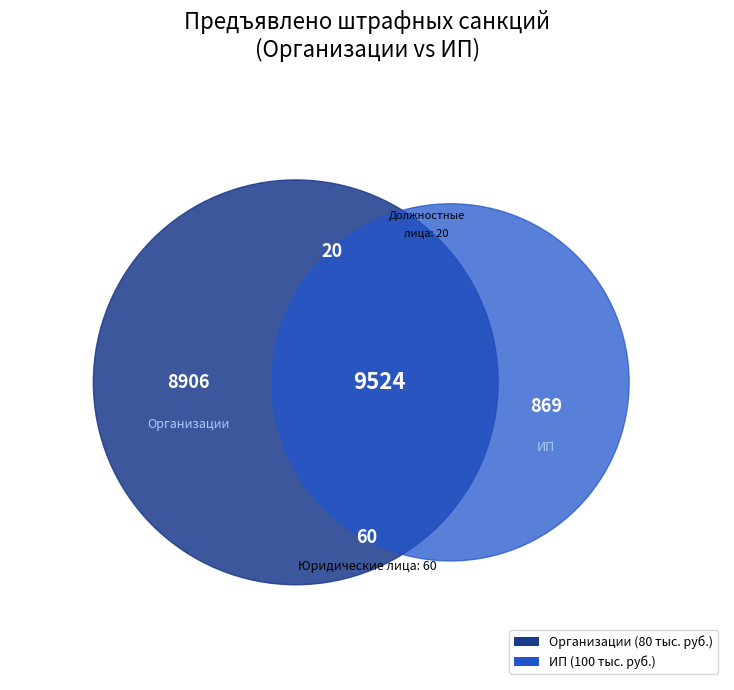

How much of the chart is everything except Индивидуальные предприниматели?

44.4%